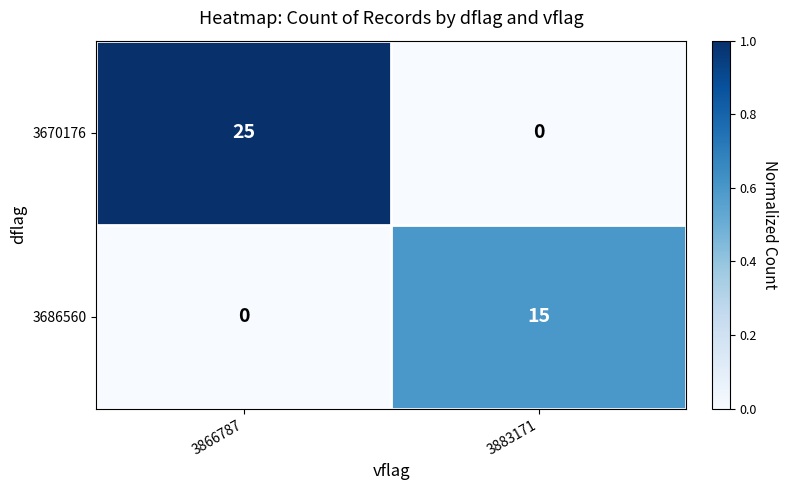

The 3686560 series shows 15 at 3883171. True or false?

True